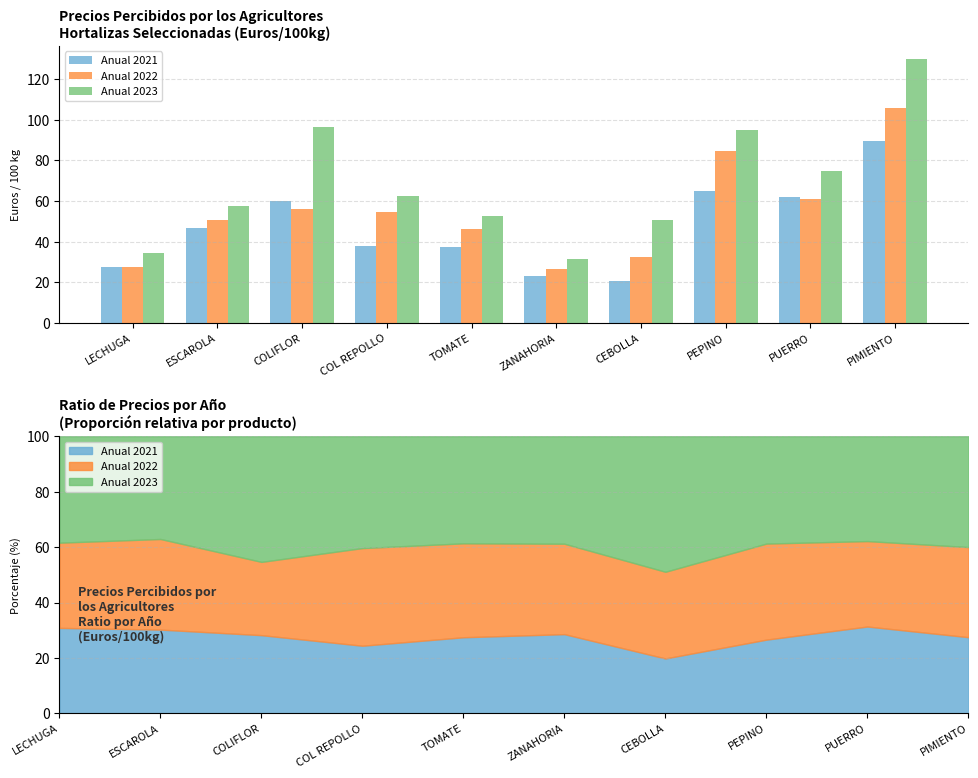

Rank the series by their average value, from highest to lowest.

Anual 2023, Anual 2022, Anual 2021